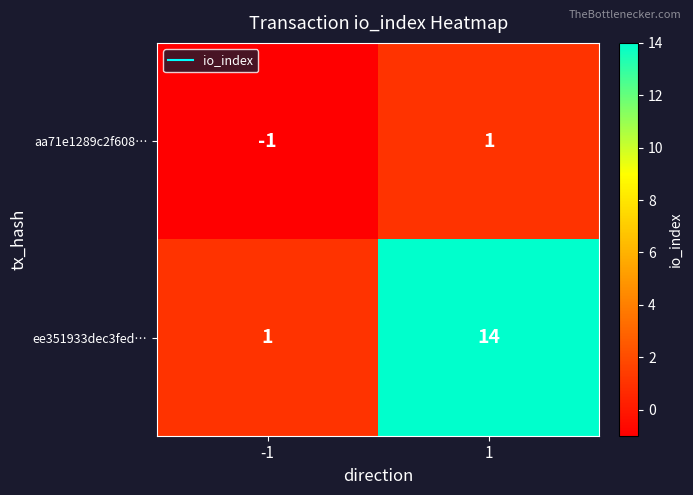

What is the approximate value of ee351933dec3fed… at 1, to the nearest 10?

10